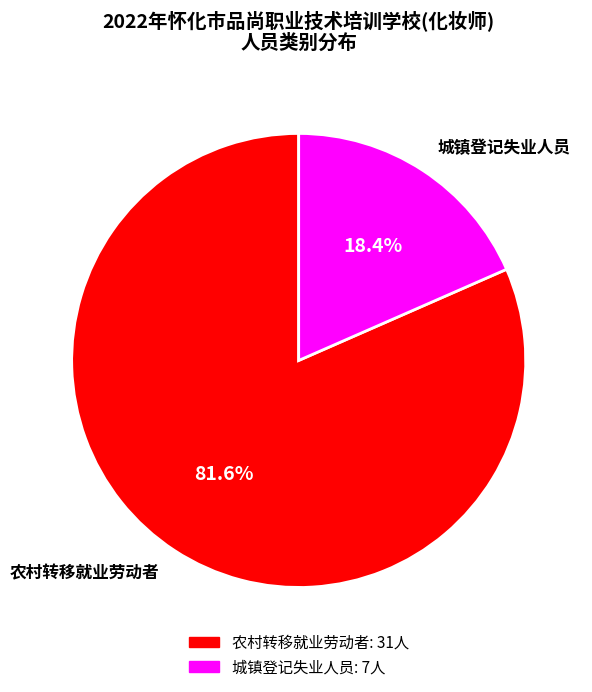

To the nearest percent, what is the difference between the largest and smallest slice percentages?

63%